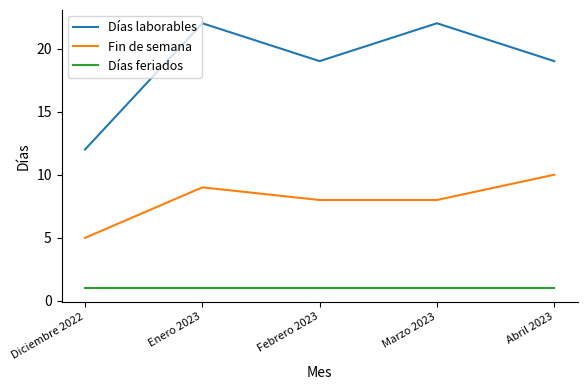

Does the chart have visible grid lines?

No